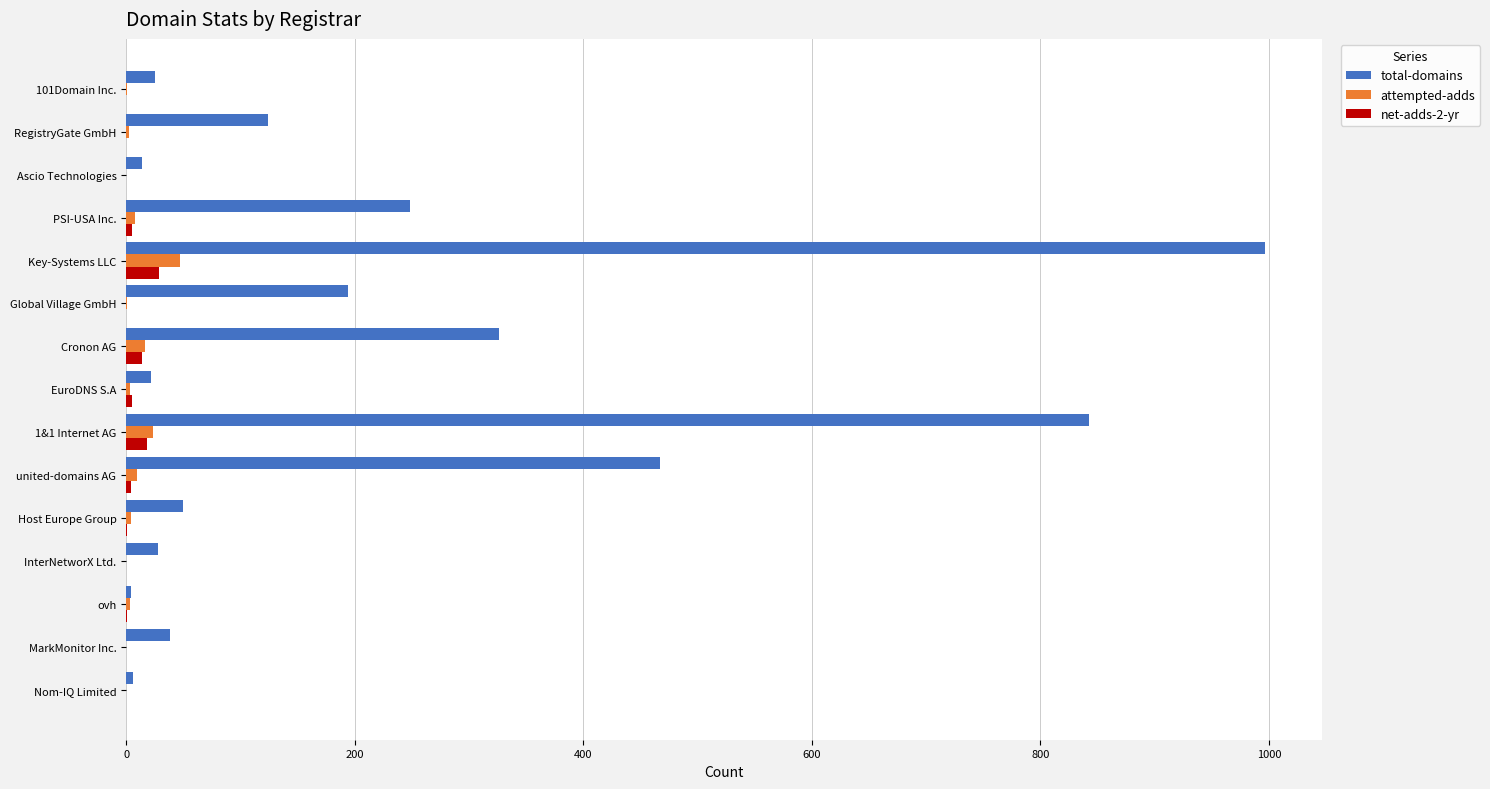

True or false: total-domains has a value of 25 at 101Domain Inc..

True